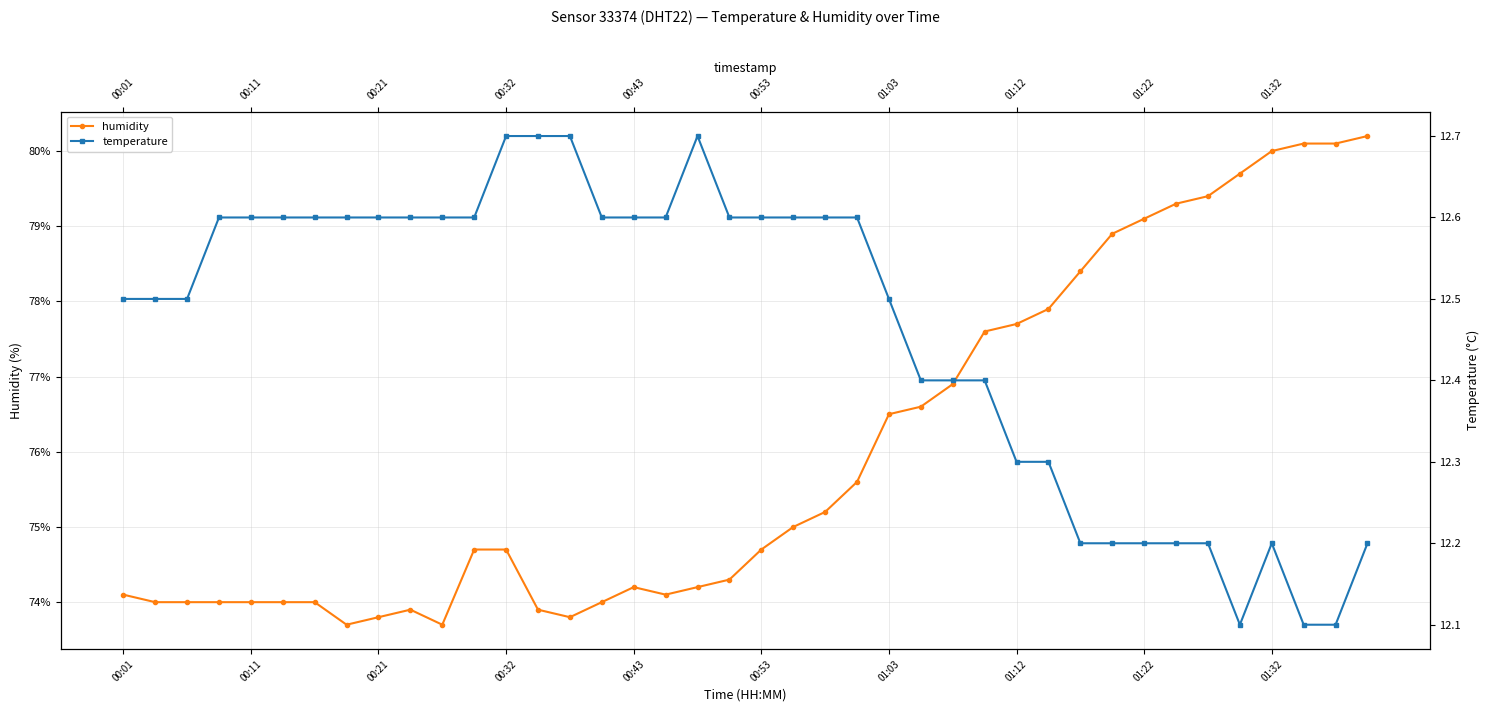

What is the average value of the humidity series?

76.0